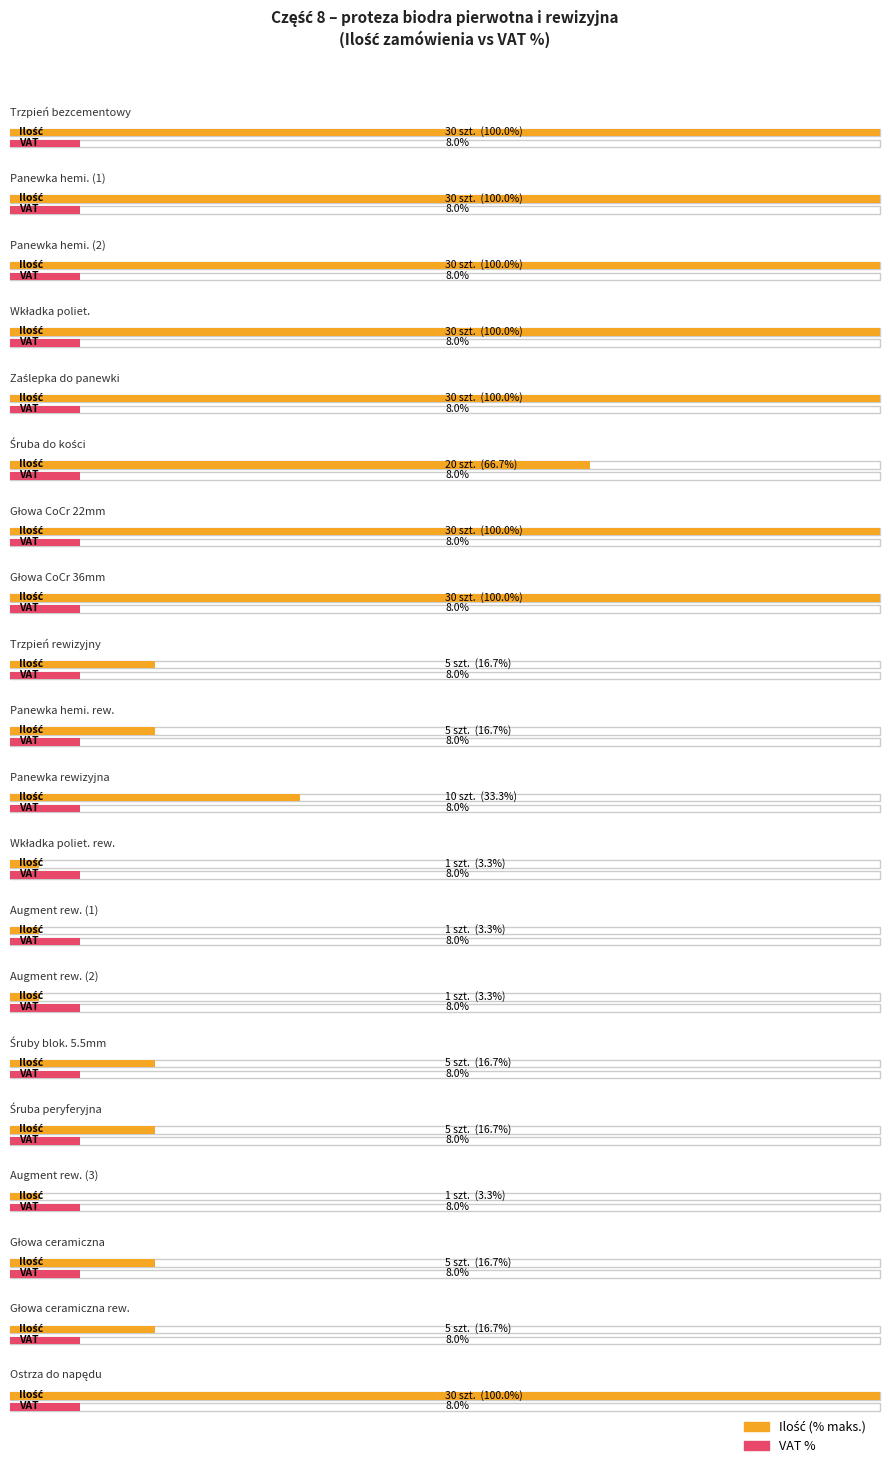

Which series has the largest total across all categories?

Ilość